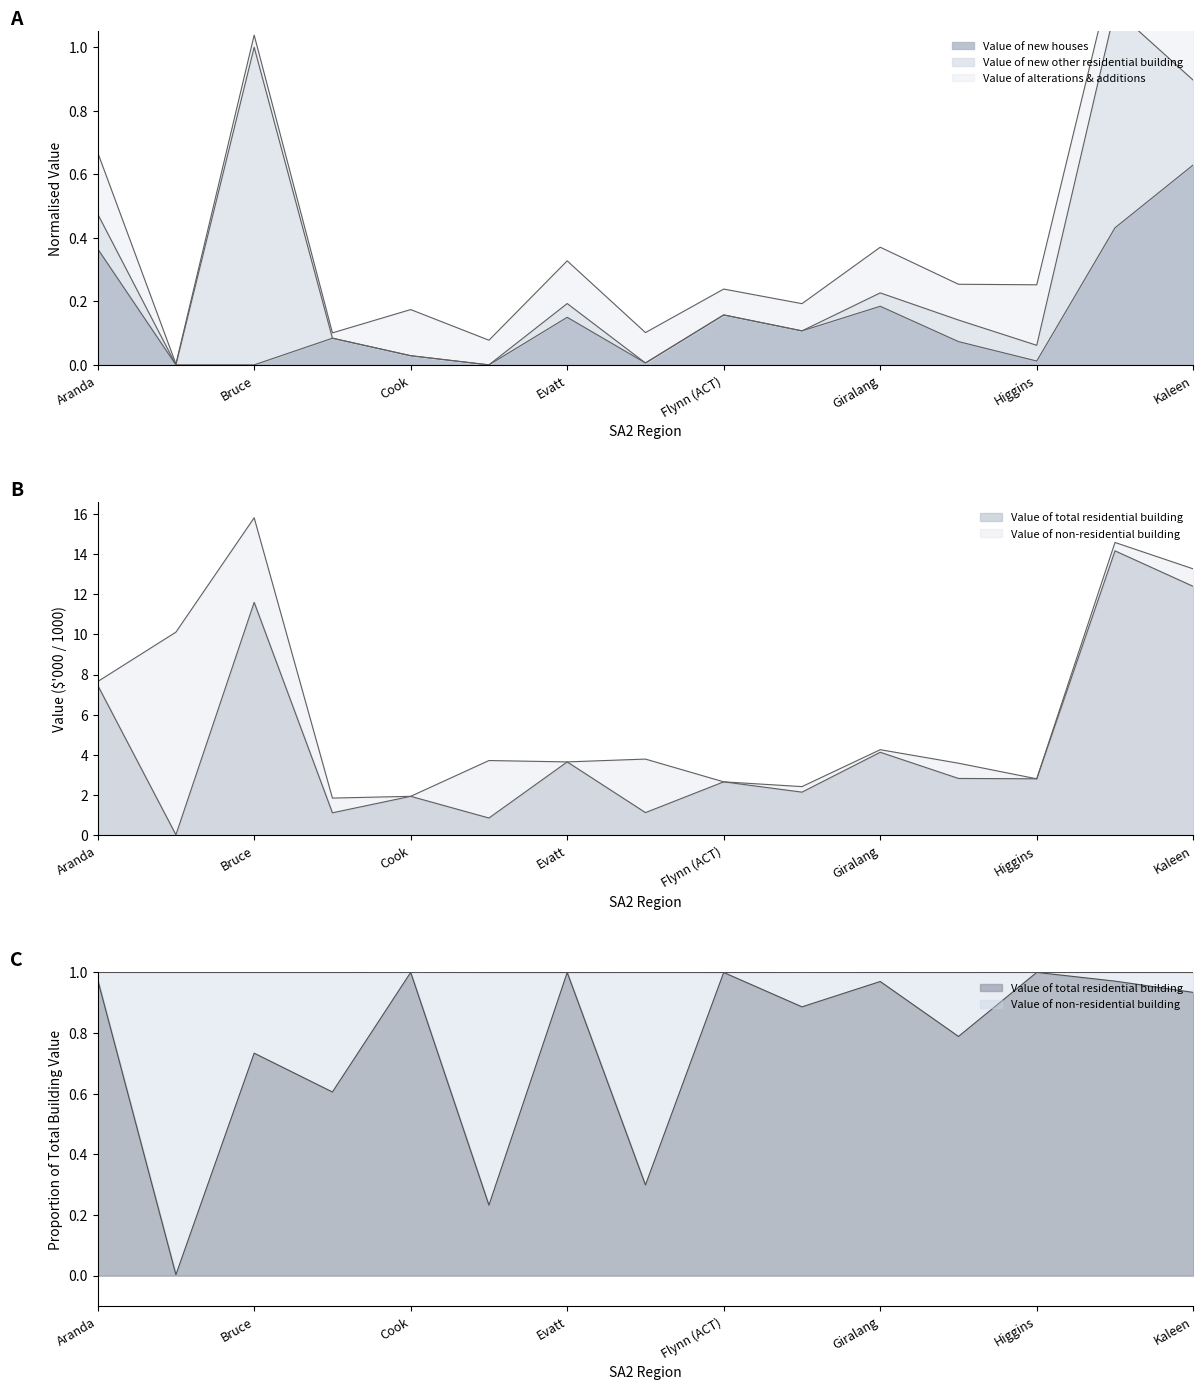

What is the label of the 9th point from the left?

Flynn (ACT)